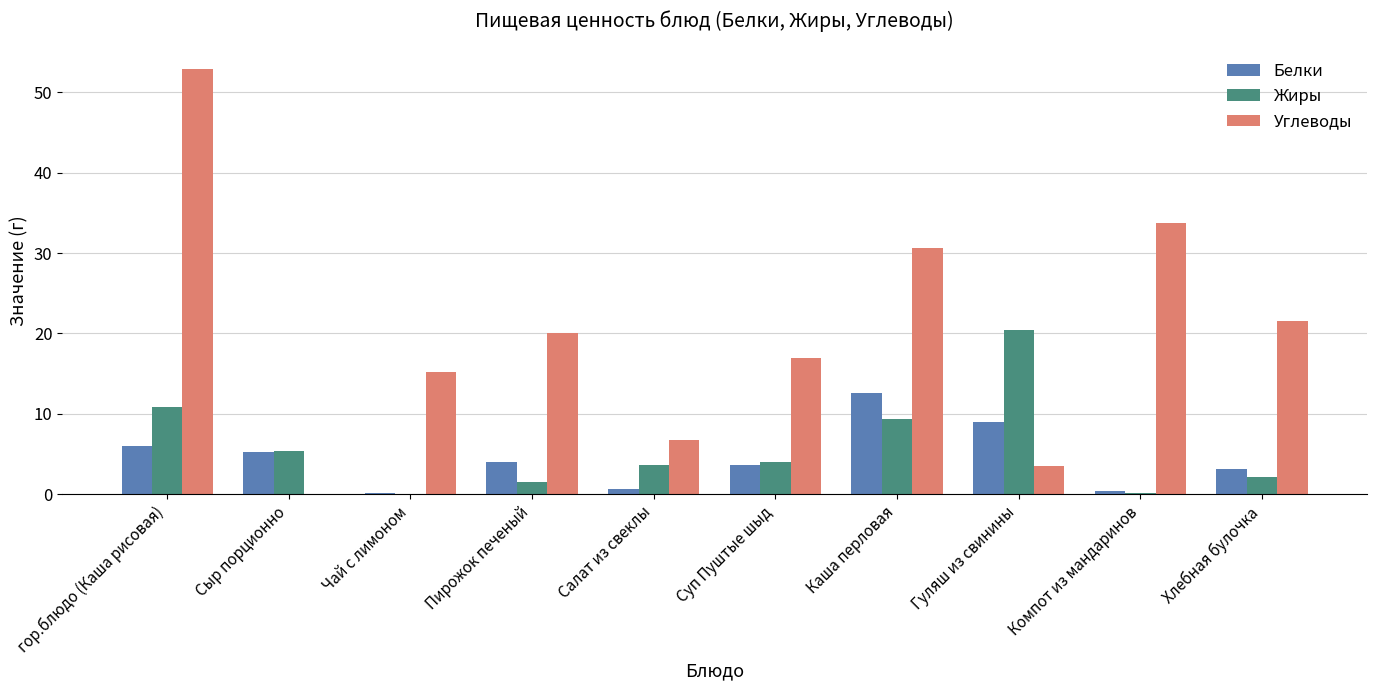

Which series has the widest spread of values?

Углеводы